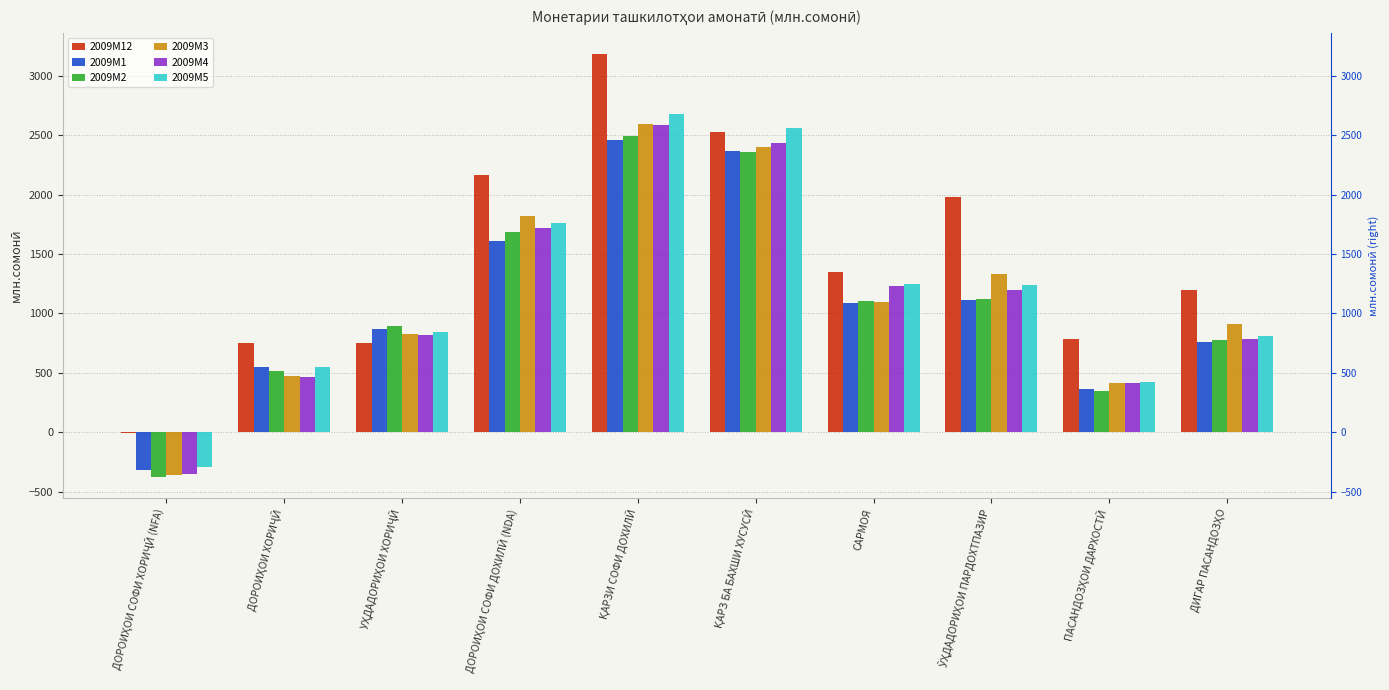

Is it true that 2009M4 equals 1229.4 at САРМОЯ?

True